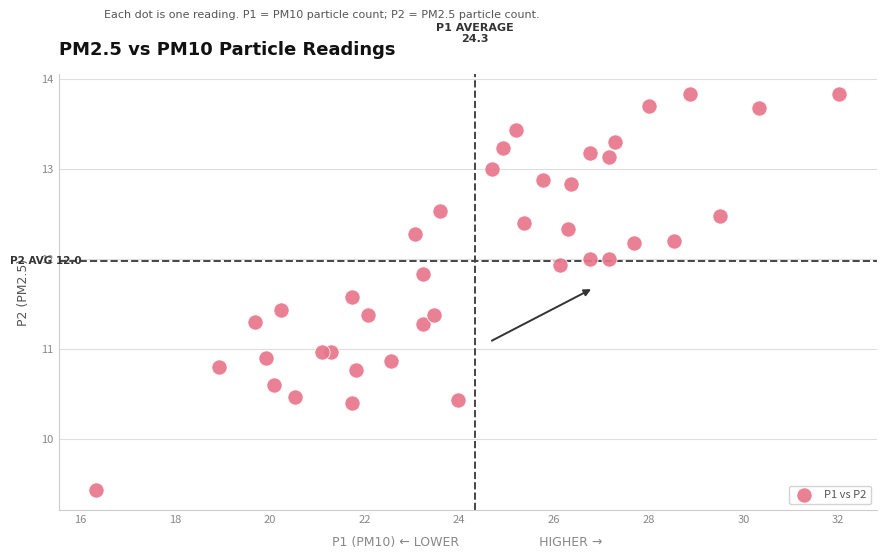

What is the range of X values (max minus min)?

15.7